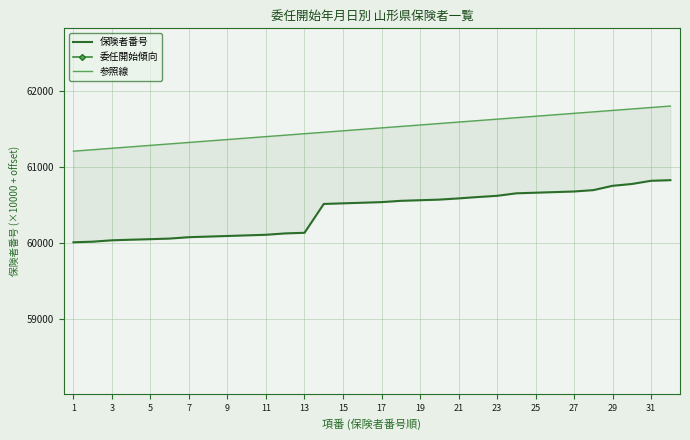

Which category has the highest value across all series?

31